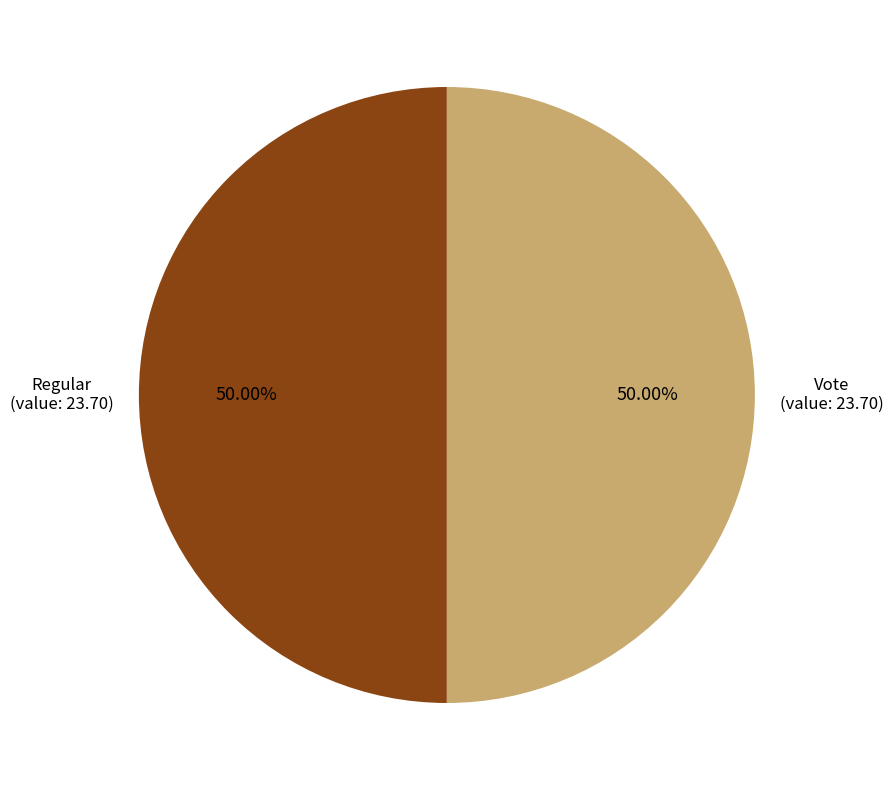

How many segments does this pie chart have?

2